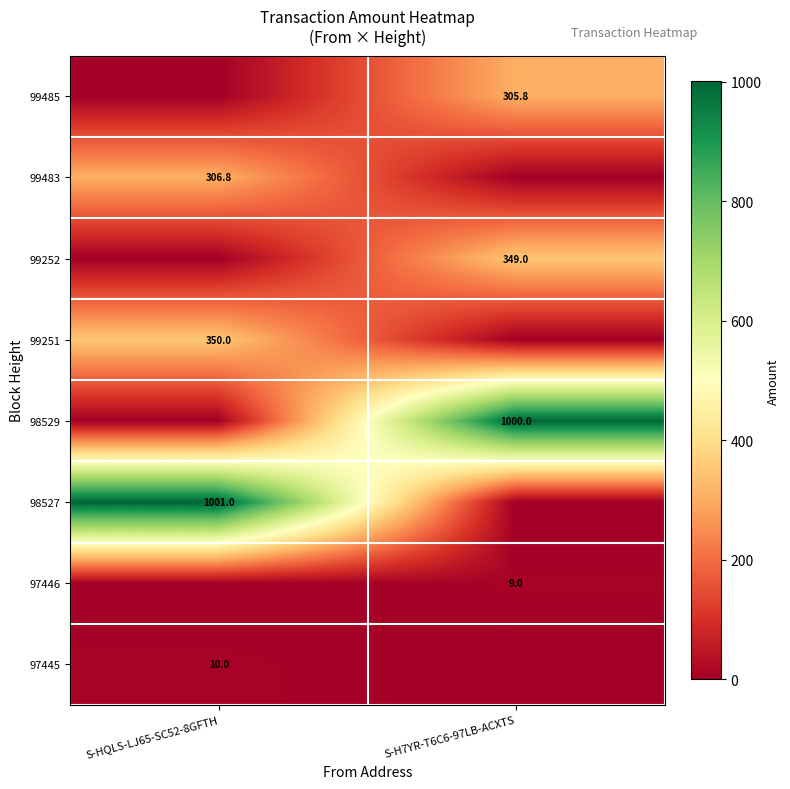

True or false: 97446 has a value of 9.0 at S-H7YR-T6C6-97LB-ACXTS.

True